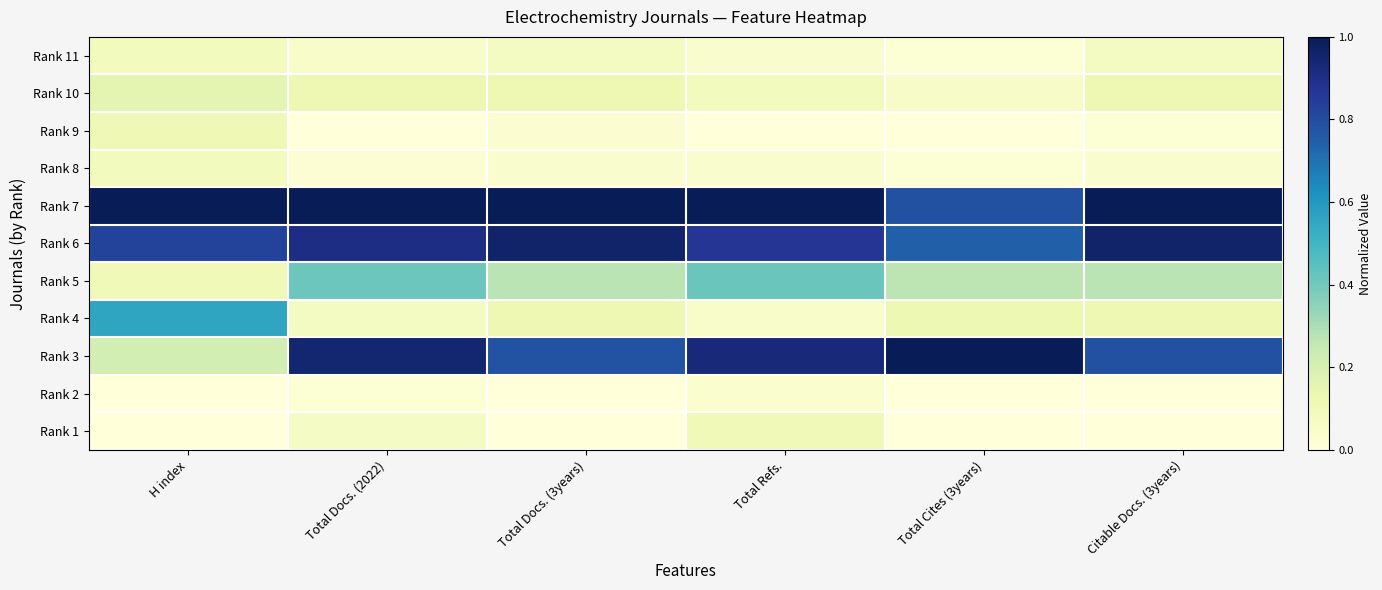

What is the total value across all series at Total Docs. (2022)?

3.6